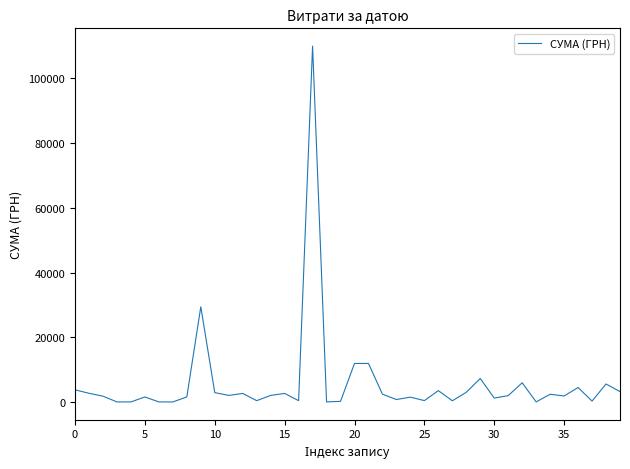

What is the maximum value shown in the chart?

109857.0